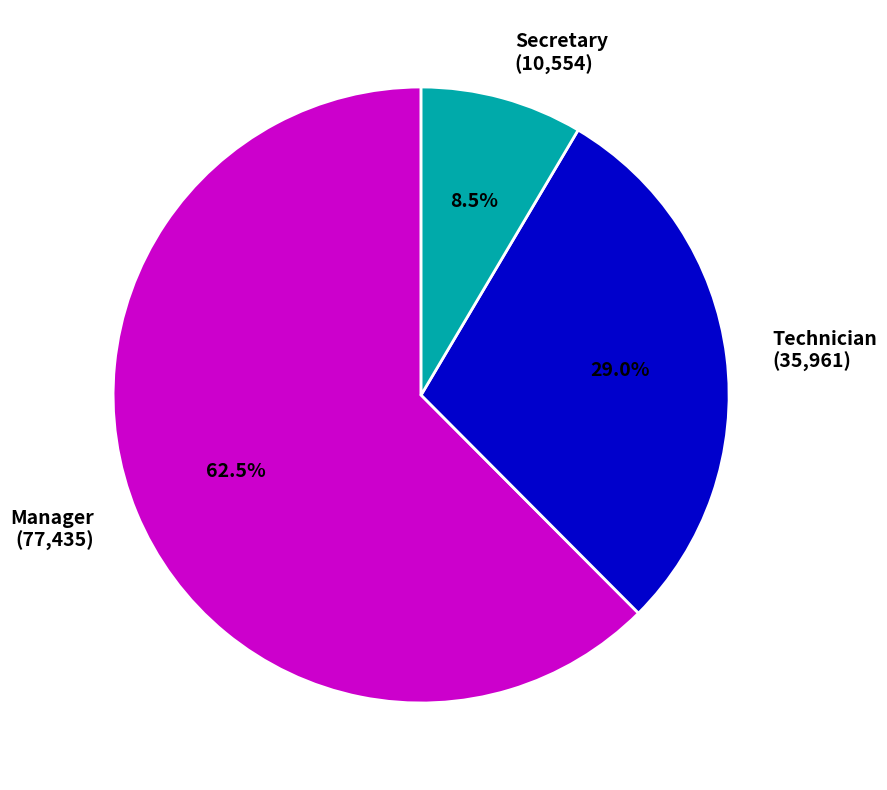

Rank the categories by value from lowest to highest.

Secretary, Technician, Manager